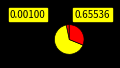

To the nearest percent, what is the difference between the largest and smallest slice percentages?

66%